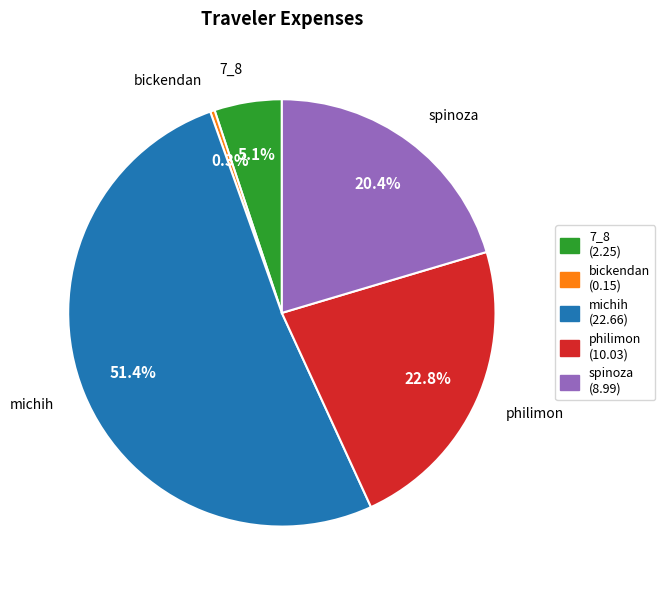

Which has a higher value, philimon (10.03) or bickendan (0.15)?

philimon (10.03)